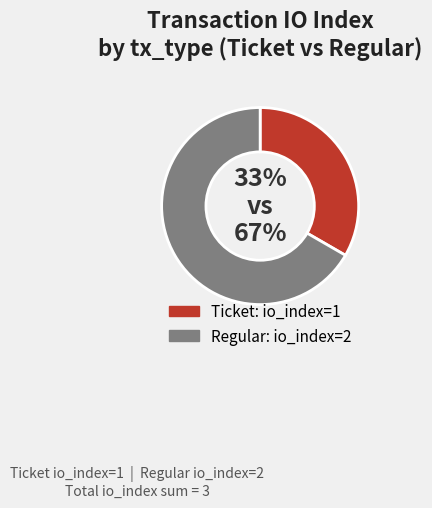

Is there a majority slice in this chart?

Yes